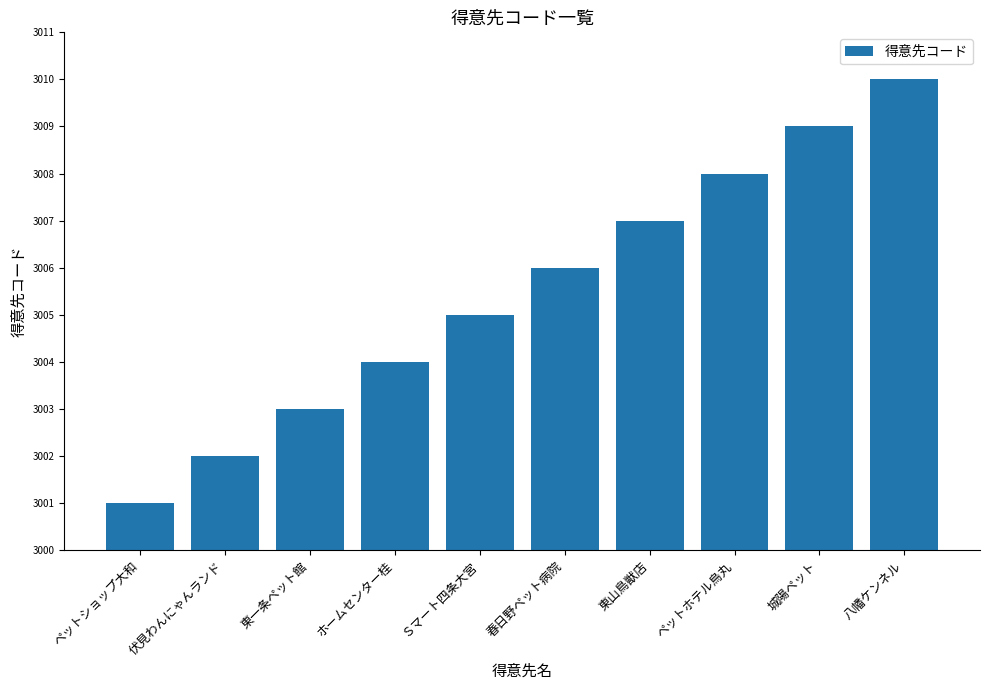

The chart shows a value of 1901 at 城陽ペット. True or false?

False